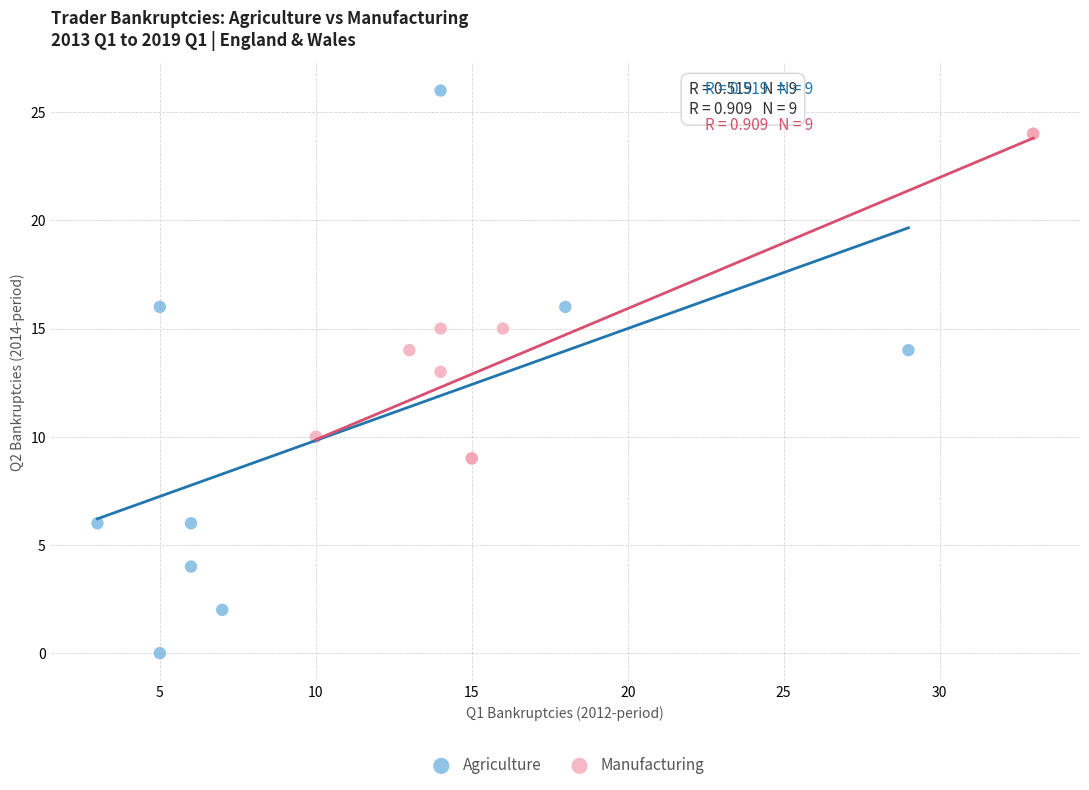

Which series reaches the minimum Y coordinate?

Agriculture